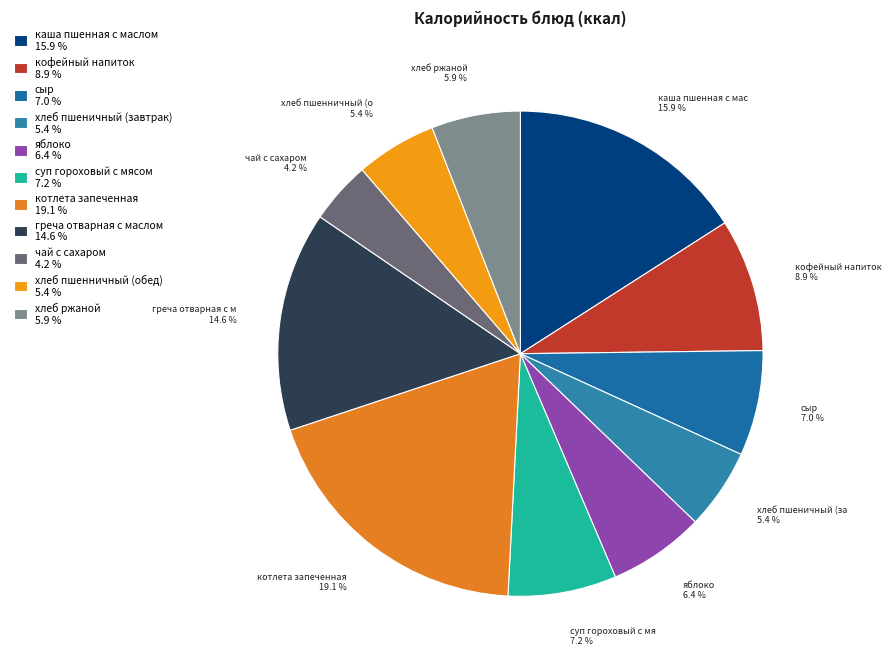

Count the number of slices in the pie.

11